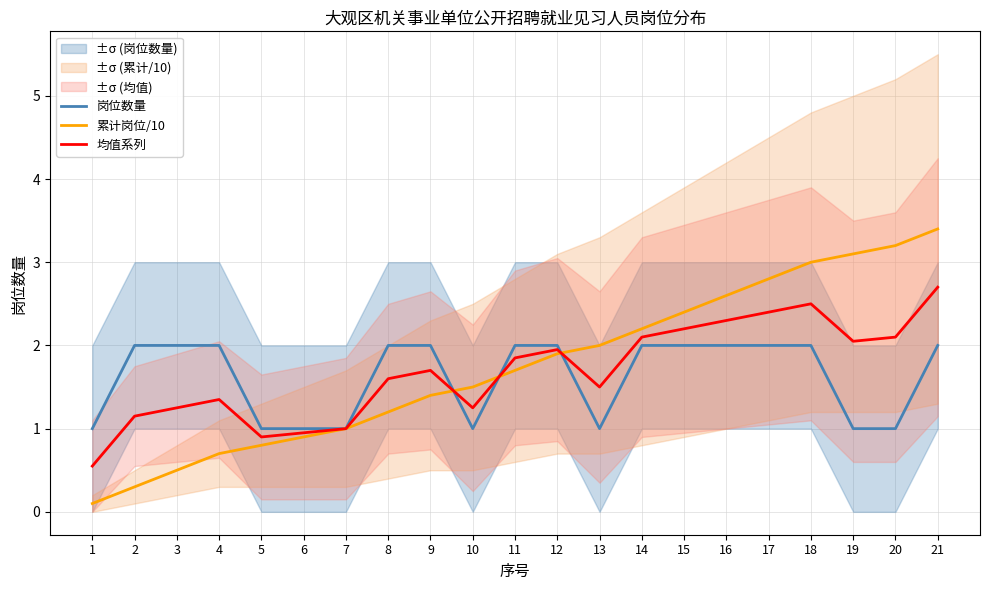

At which label does 均值系列 first exceed 1?

2